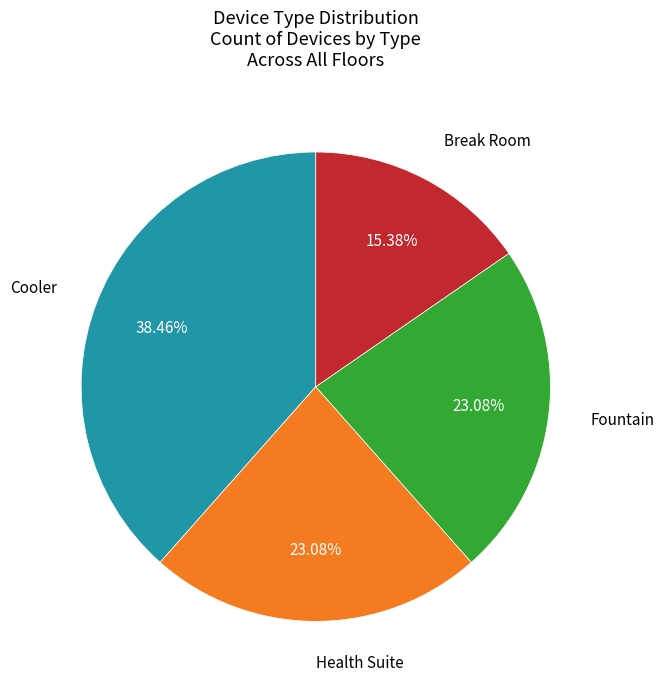

Which slice is the largest?

Cooler